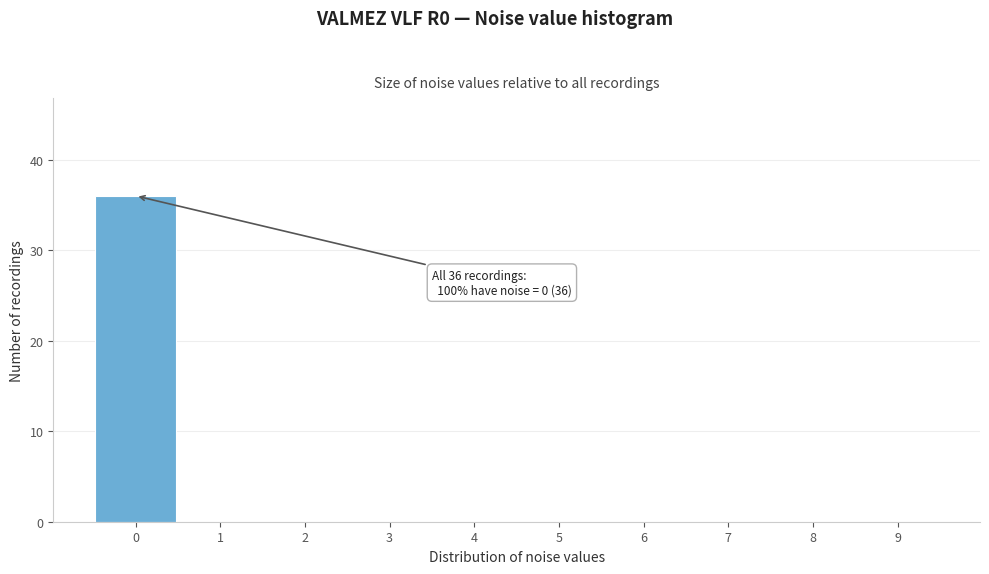

Which range on the x-axis has the tallest bar?

-0.5 to 0.5